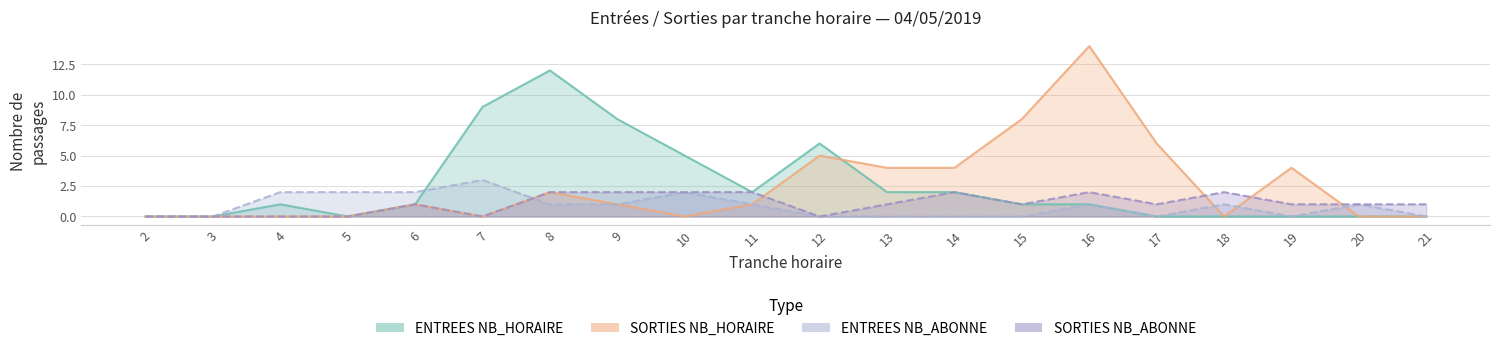

At which category does ENTREES_NB_HORAIRE reach its first local valley?

5